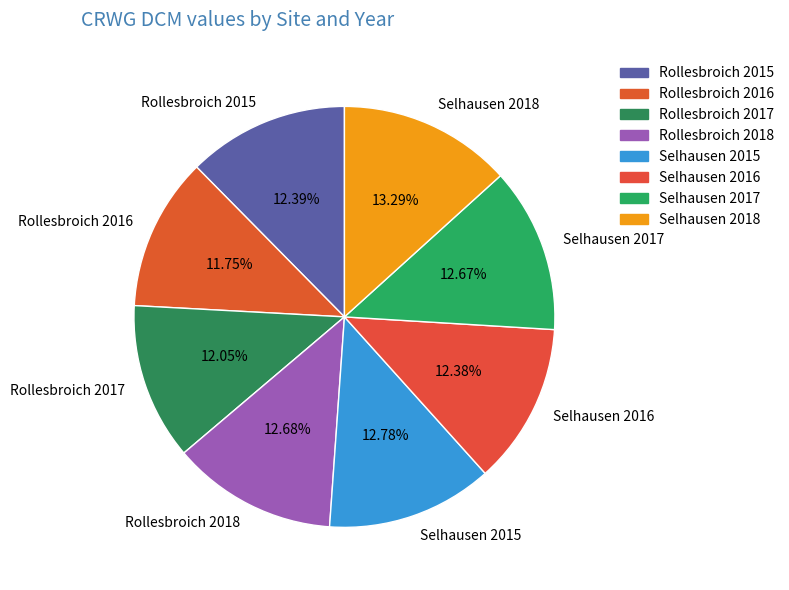

What percentage is the Rollesbroich 2017 slice, to the nearest percent?

12%